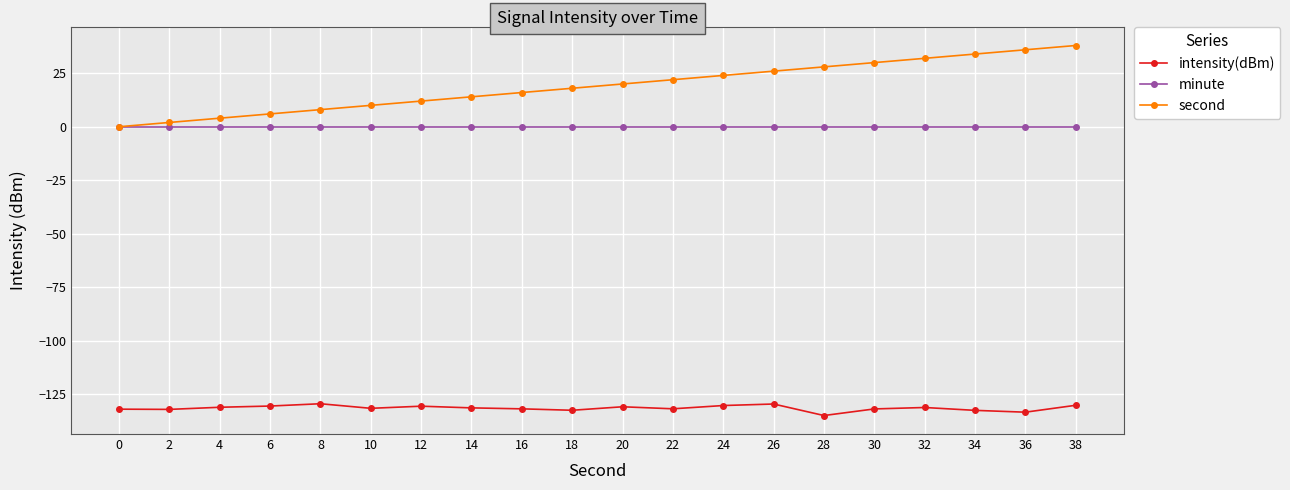

Which series changed the most between 4 and 34?

second